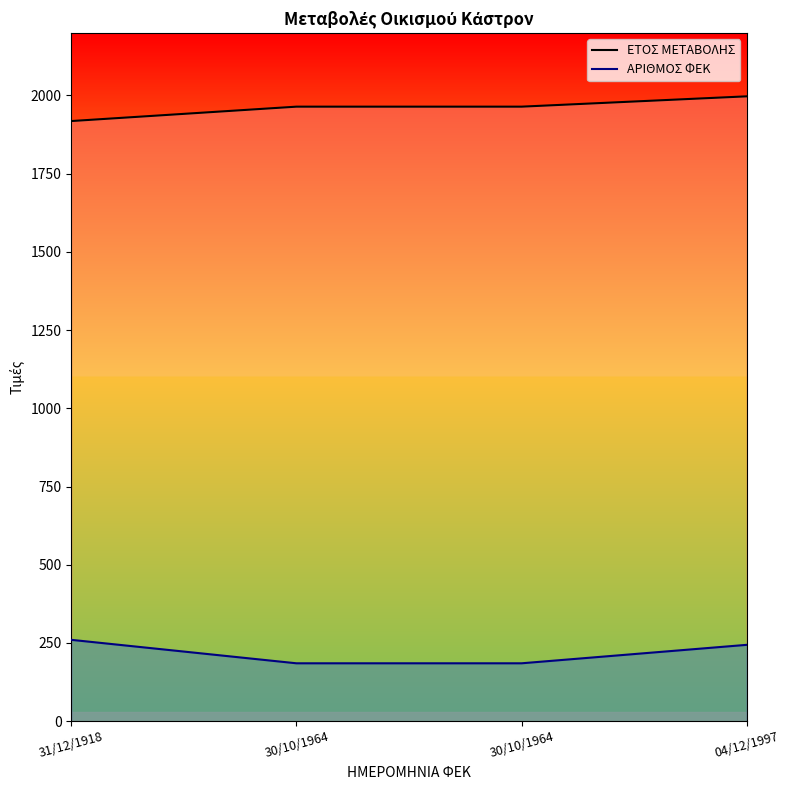

Reading left to right, what are all the values shown in this chart?

ΕΤΟΣ ΜΕΤΑΒΟΛΗΣ: 31/12/1918=1918	30/10/1964=1964	30/10/1964=1964	04/12/1997=1997
ΑΡΙΘΜΟΣ ΦΕΚ: 31/12/1918=260	30/10/1964=185	30/10/1964=185	04/12/1997=244